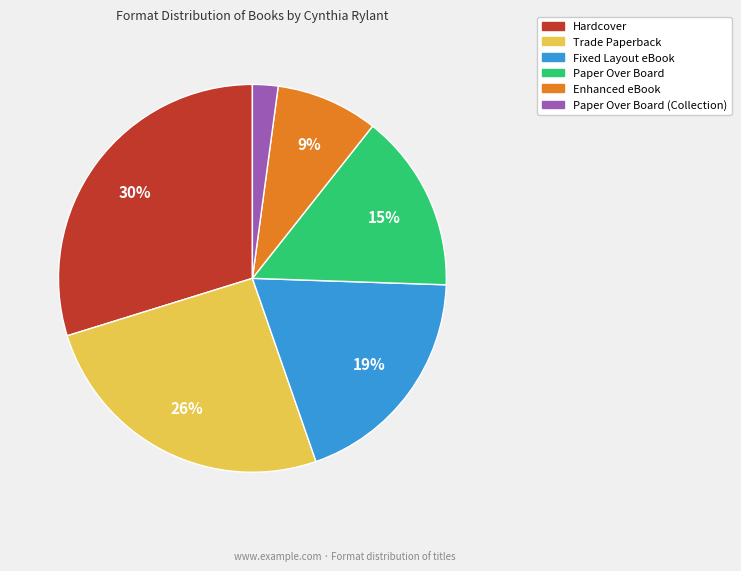

To the nearest percent, what is the difference between the largest and smallest slice percentages?

28%